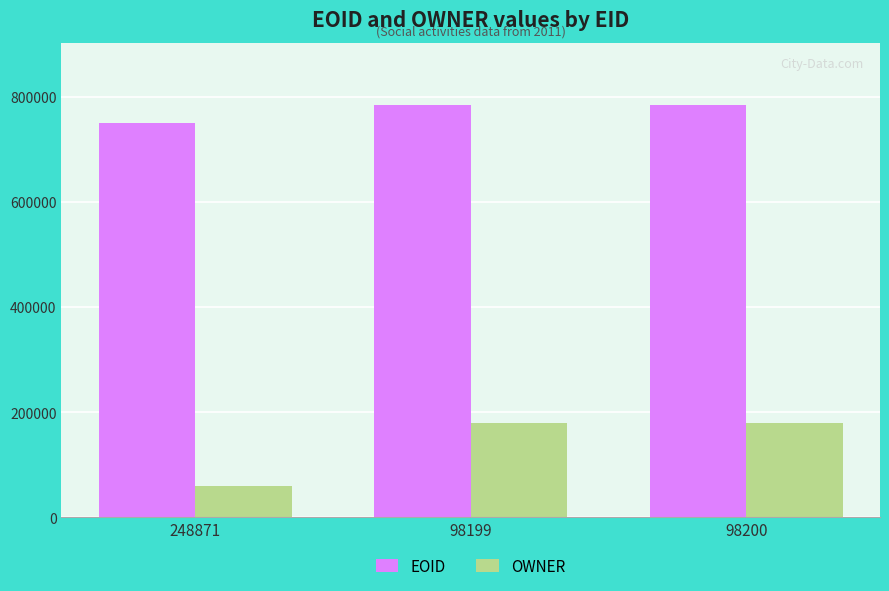

The value of OWNER at 248871 is 32526. True or false?

False